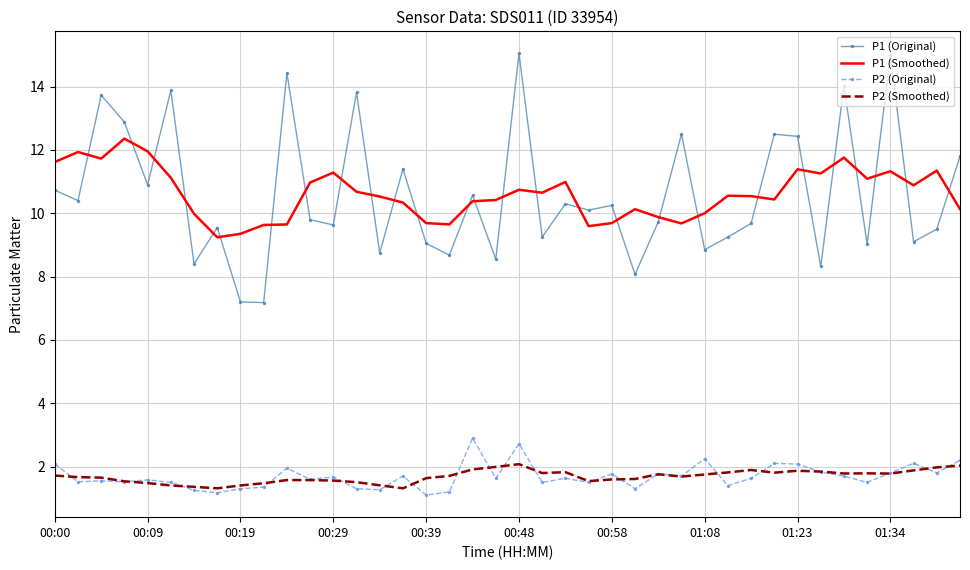

Which series has the widest spread of values?

P1 (Original)